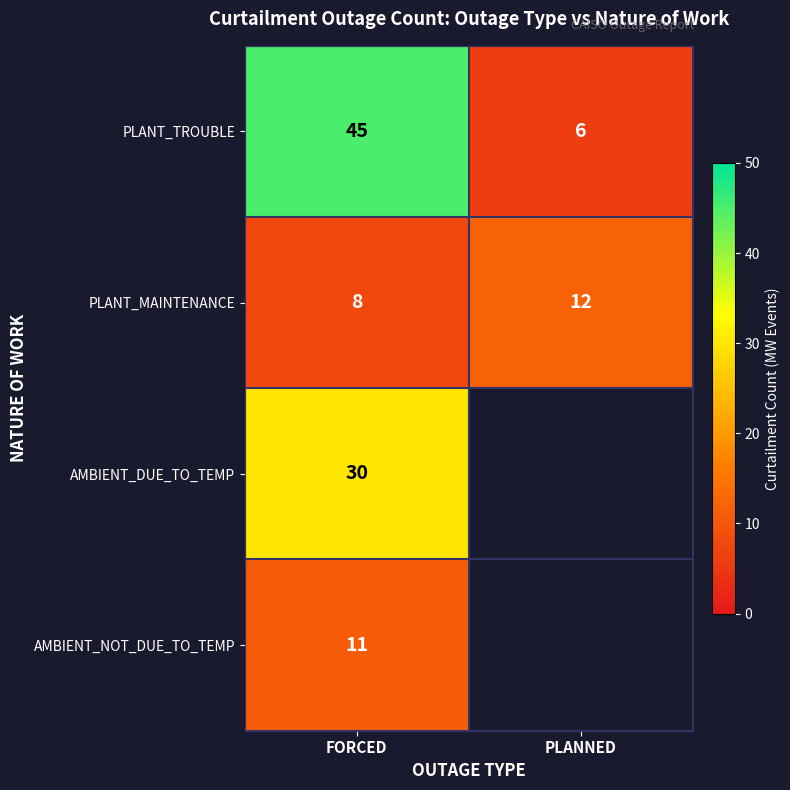

What is the difference between the maximum and minimum values in the PLANT_MAINTENANCE series?

4